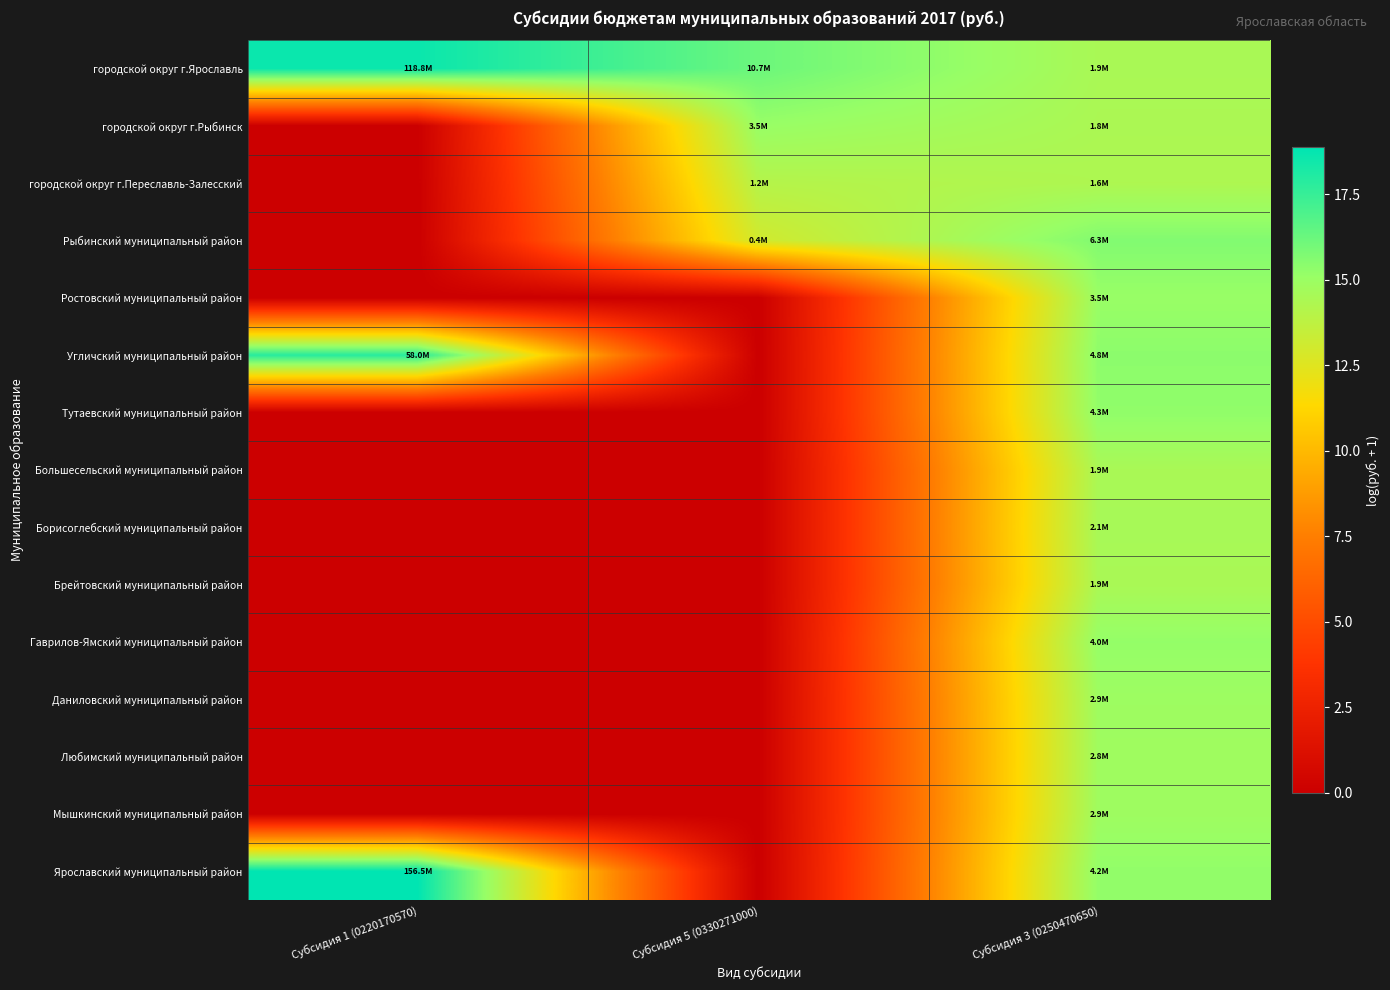

Rank the series by their maximum value, from highest to lowest.

Ярославский муниципальный район, городской округ г.Ярославль, Угличский муниципальный район, Рыбинский муниципальный район, Тутаевский муниципальный район, Гаврилов-Ямский муниципальный район, городской округ г.Рыбинск, Ростовский муниципальный район, Даниловский муниципальный район, Мышкинский муниципальный район, Любимский муниципальный район, Борисоглебский муниципальный район, Большесельский муниципальный район, Брейтовский муниципальный район, городской округ г.Переславль-Залесский